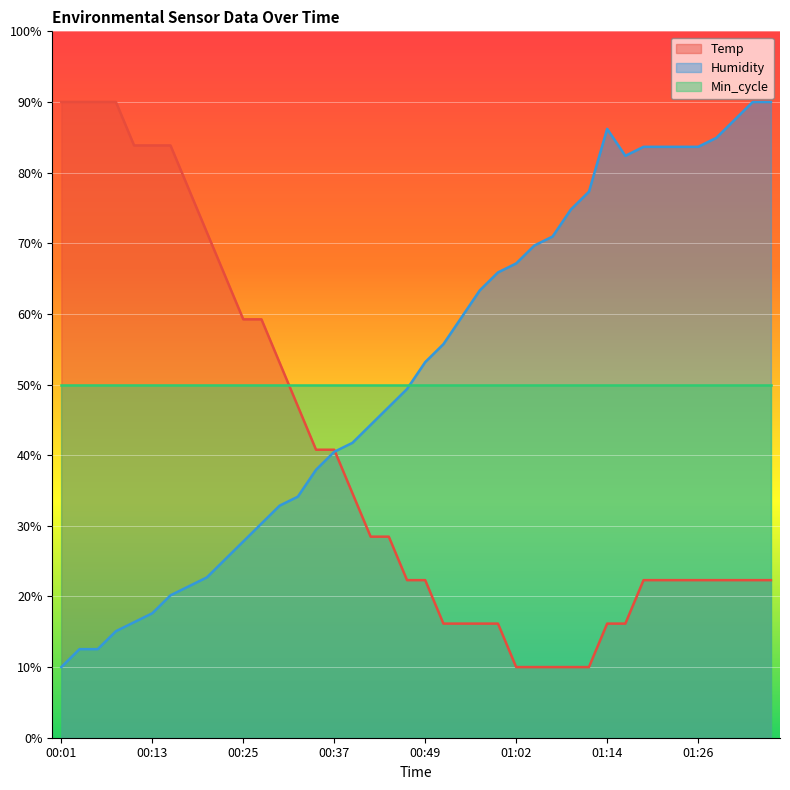

What is the label of the 25th point from the right?

00:37